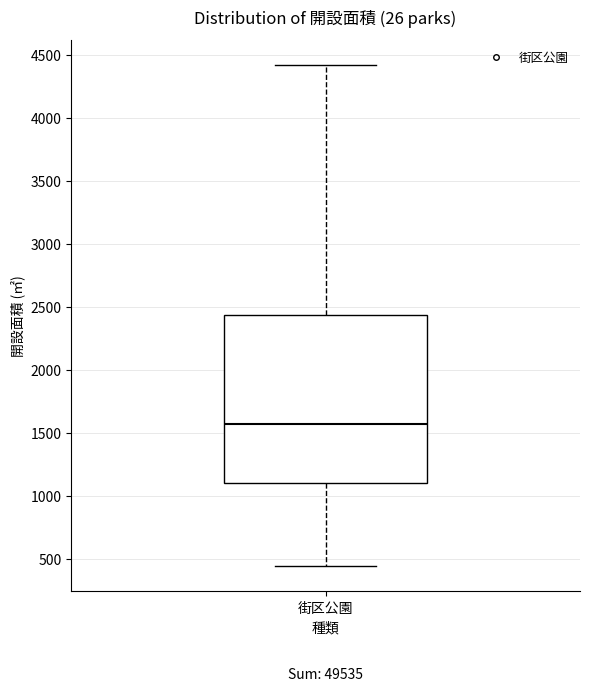

Transcribe this box plot: give where the median line is, the range the box spans, and where the two whiskers end, as read against the y-axis. The values are not printed on the chart, so give them approximately, as read against the axis.

median 1550, box 1100 to 2450, whiskers 450 to 4400